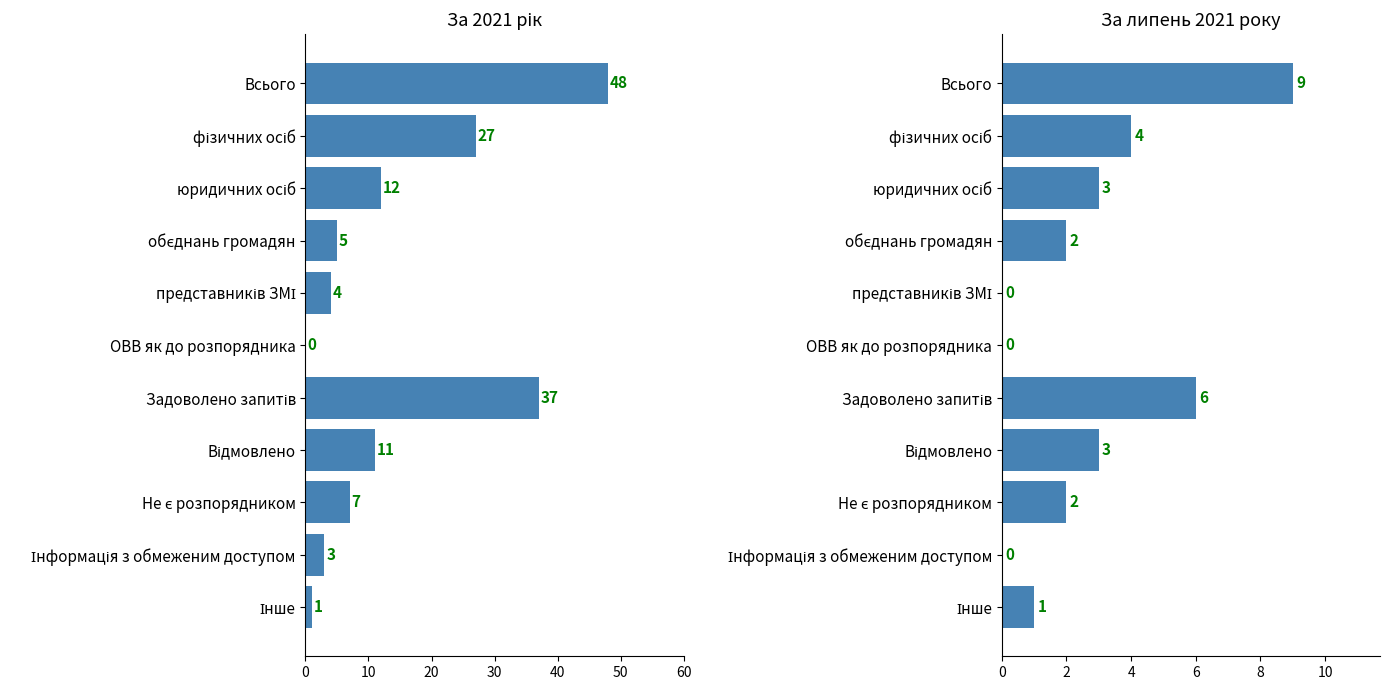

How many data points in За липень 2021 року are above 2?

5